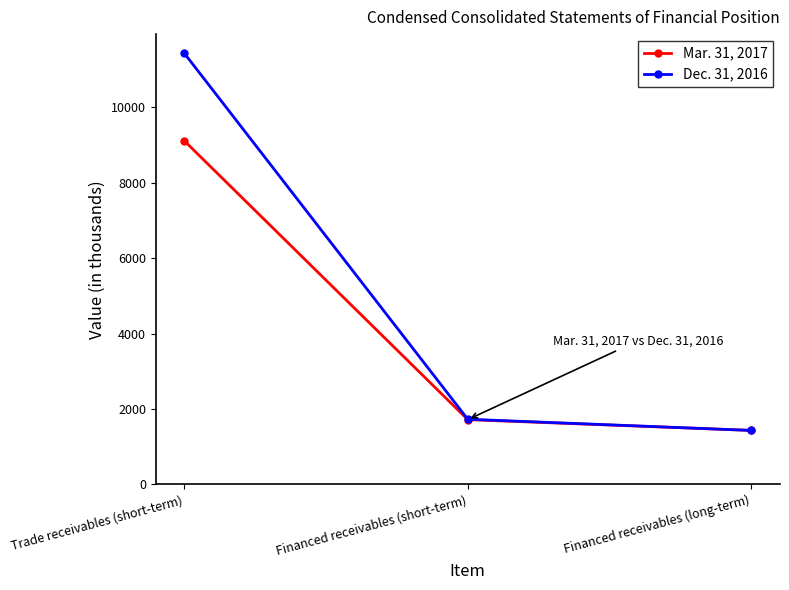

Is the value of Mar. 31, 2017 at Financed receivables (long-term) greater than the value of Dec. 31, 2016 at Trade receivables (short-term)?

No